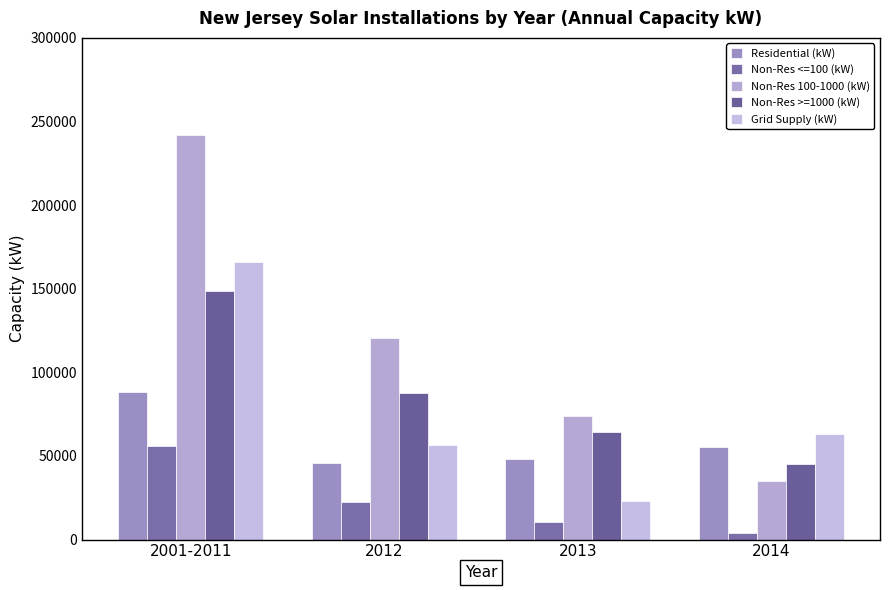

What is the label of the 1st bar from the right?

2014